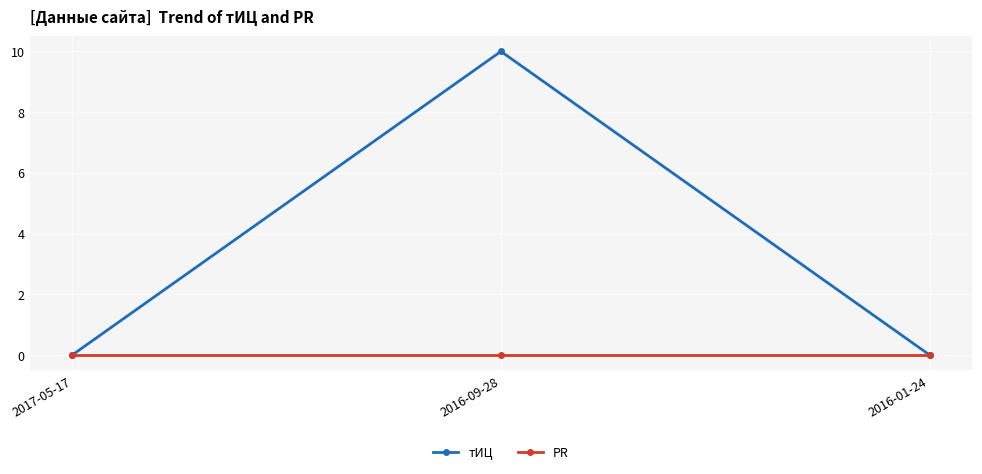

Which series changed the most between 2016-09-28 and 2016-01-24?

тИЦ